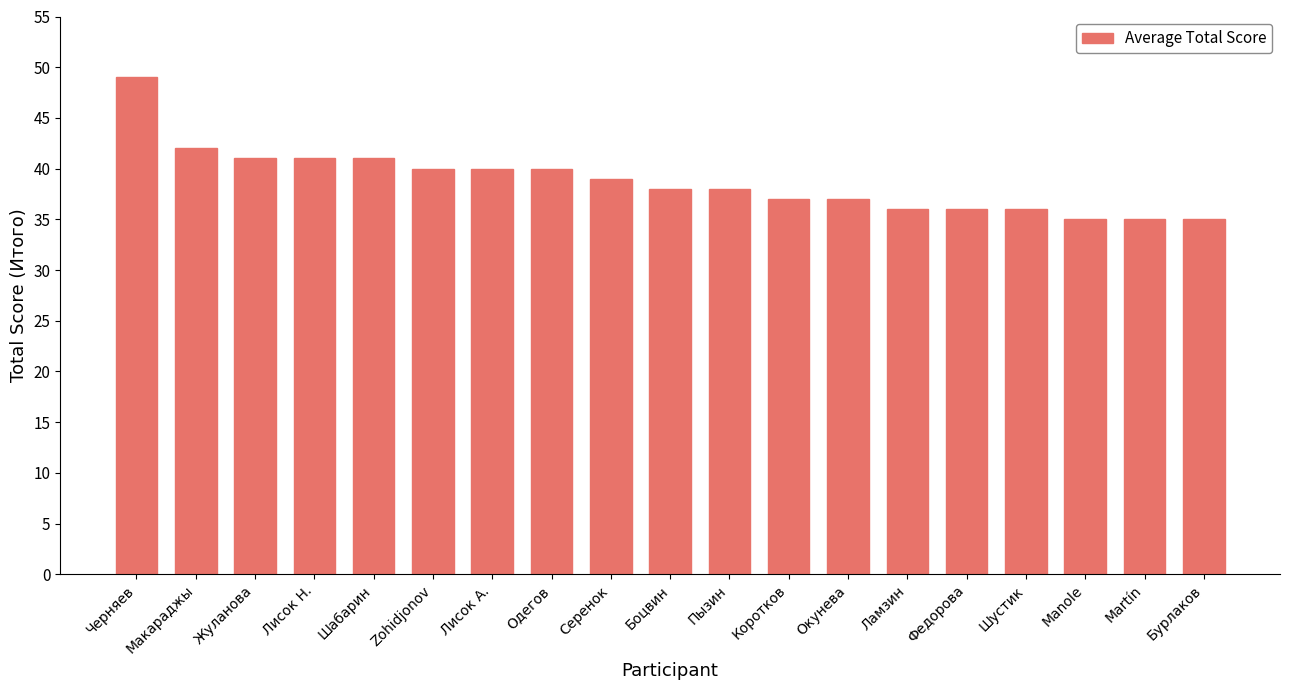

Between Лисок А. and Пызин, which is larger?

Лисок А.